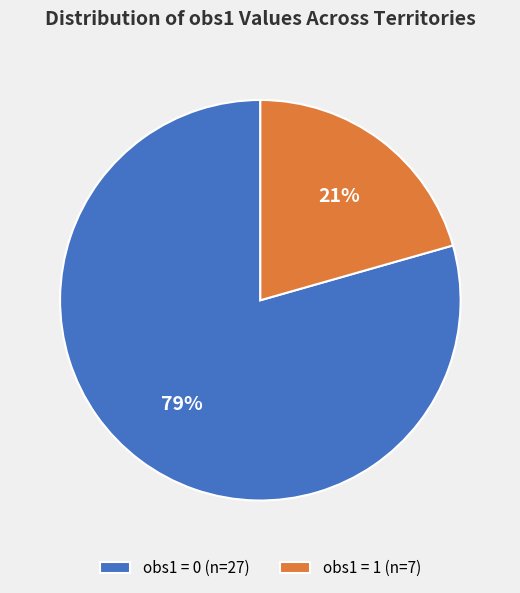

Is it true that obs1 = 1 (n=7) is 21% of the pie?

True